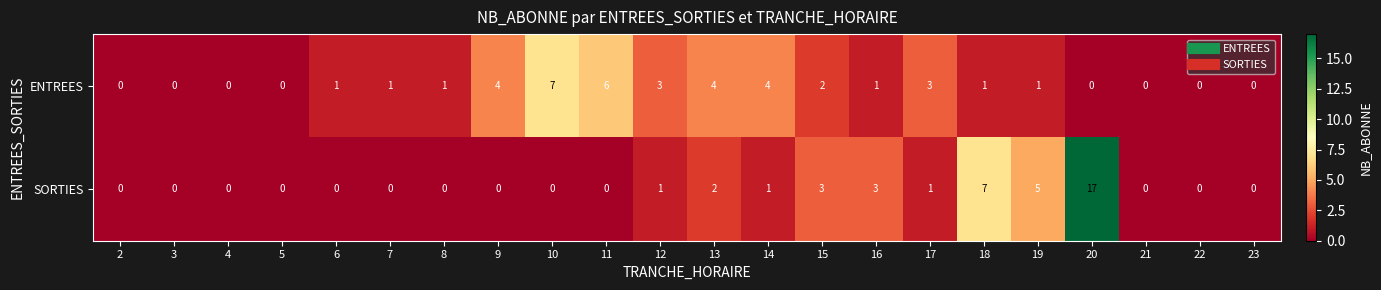

At which category does the chart reach its peak across all series?

20